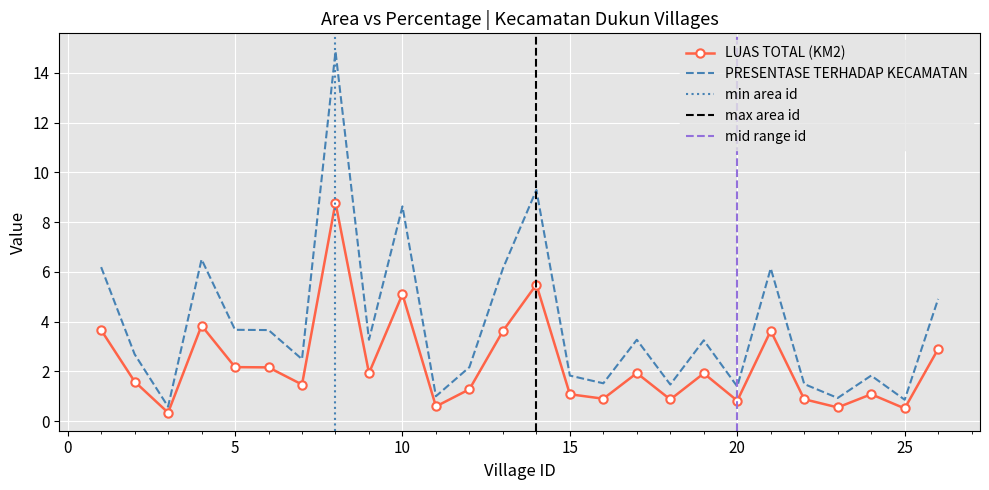

Rank the series at 21 from lowest to highest value.

LUAS TOTAL (KM2), PRESENTASE TERHADAP KECAMATAN